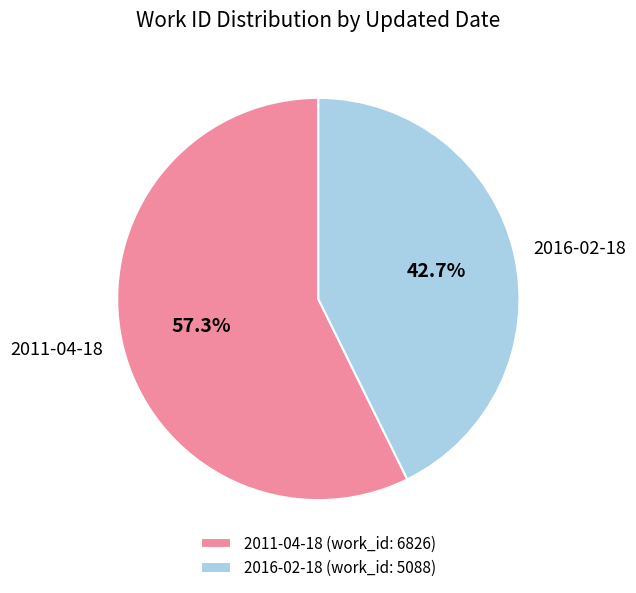

How much of the chart is everything except 2016-02-18?

57.3%